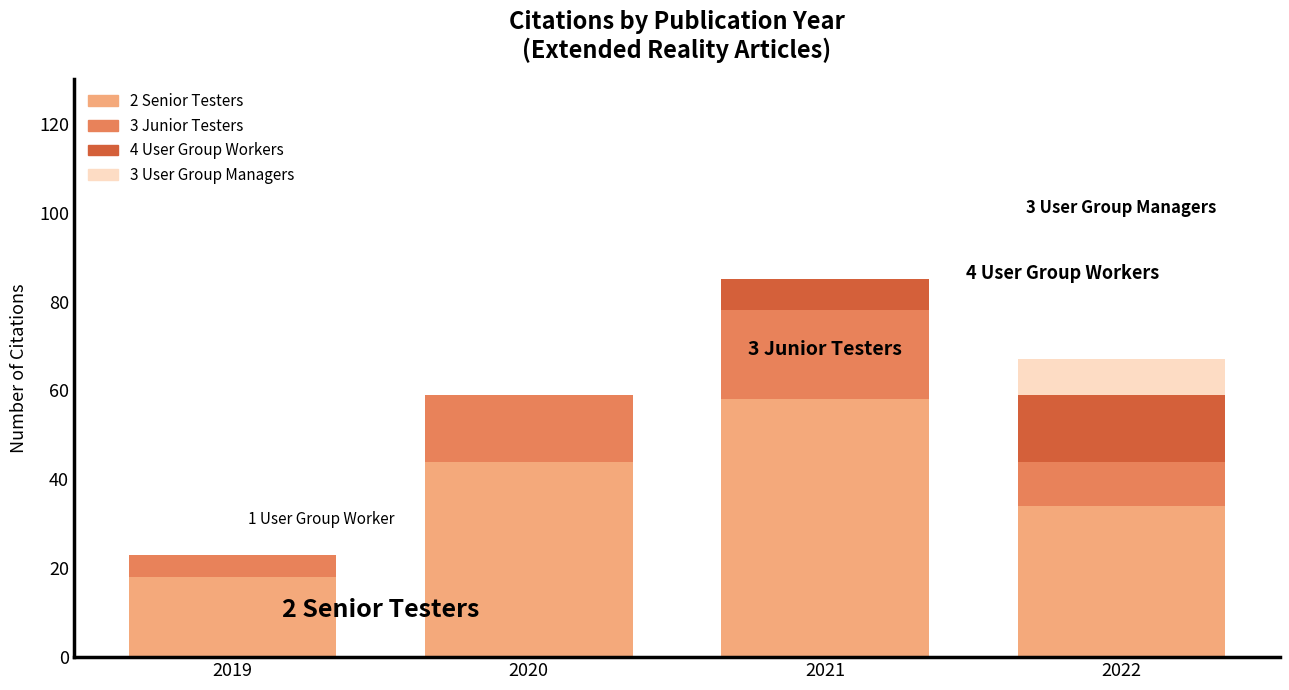

What is the total value across all series at 2019?

23